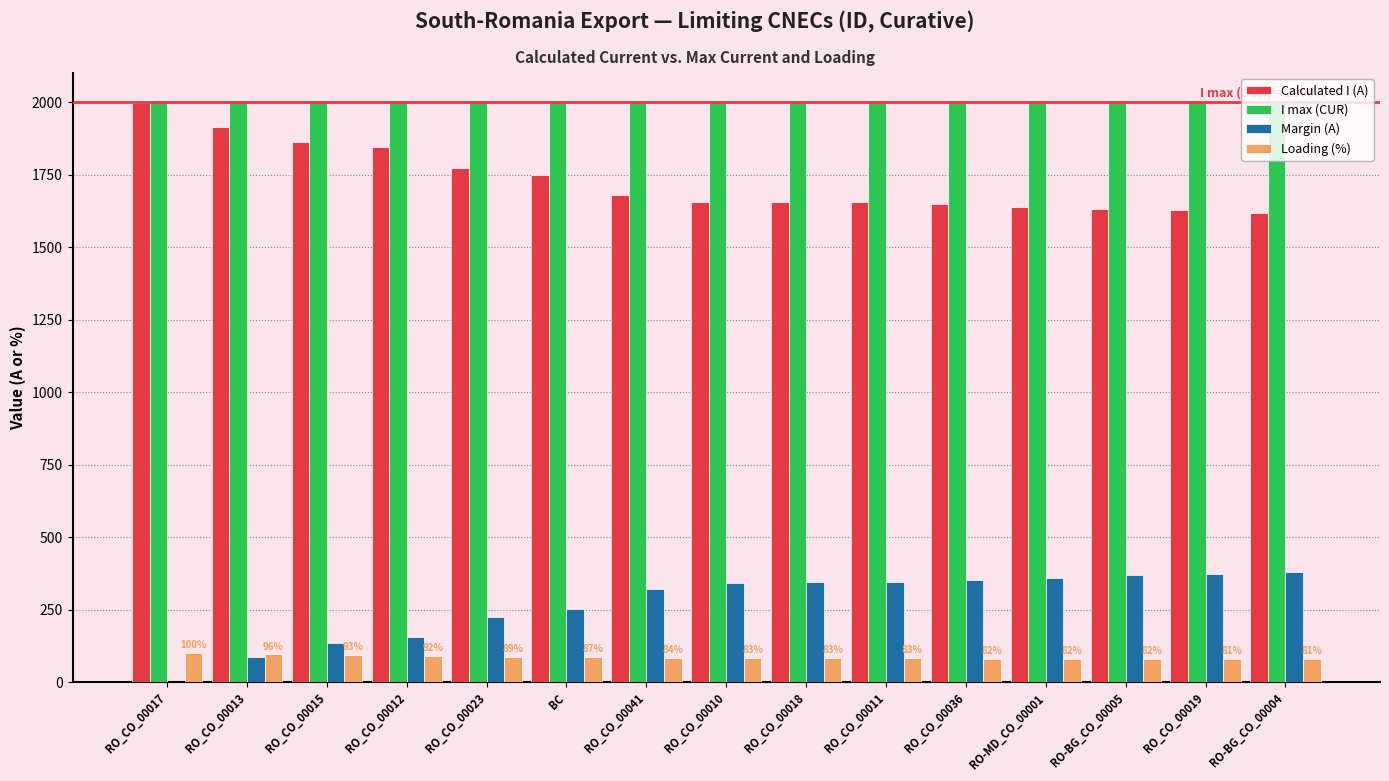

What is the maximum value for Calculated I (A)?

1998